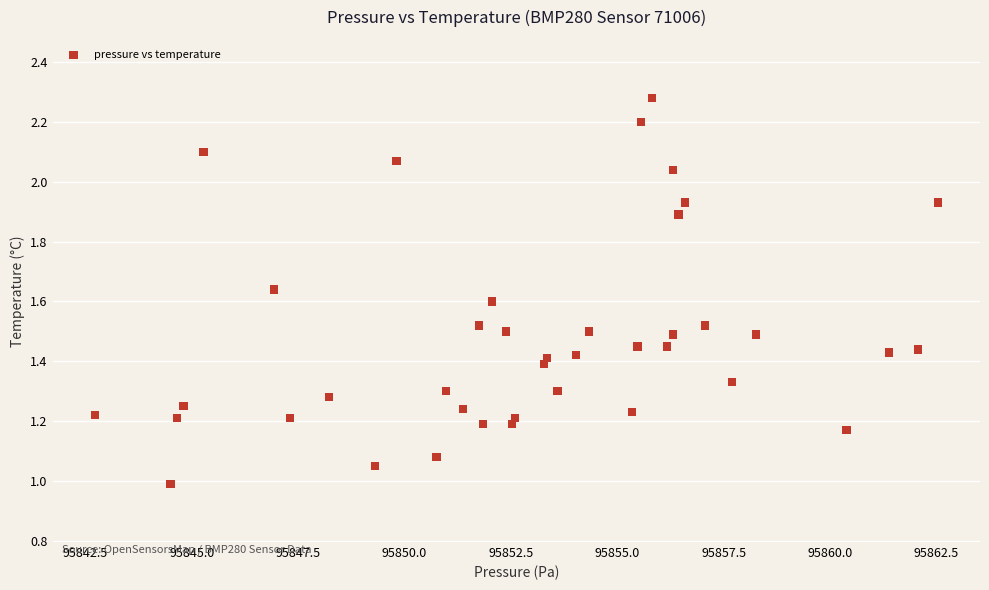

What is the range of X values (max minus min)?

19.8